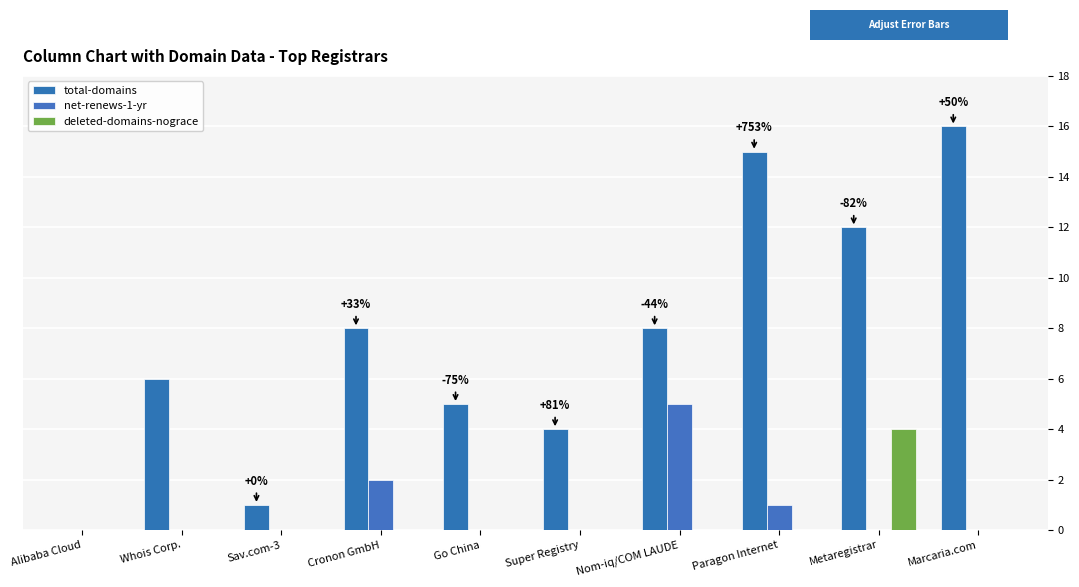

Count the number of categories in the chart.

10